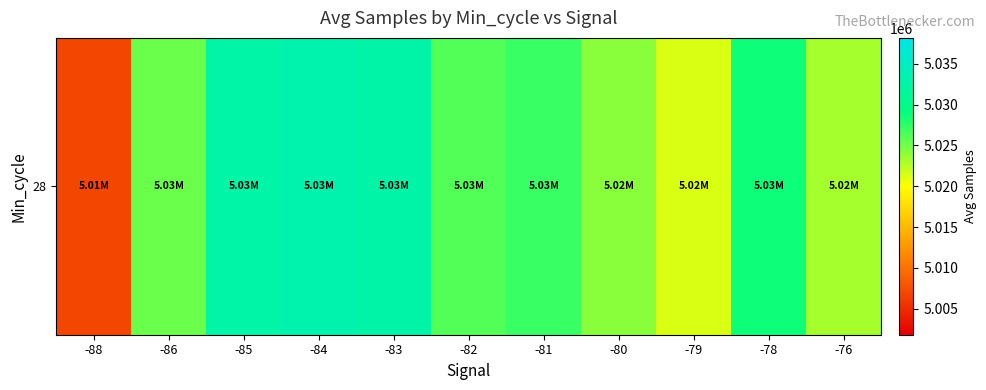

What is the difference between the maximum and second lowest values?

11778.0